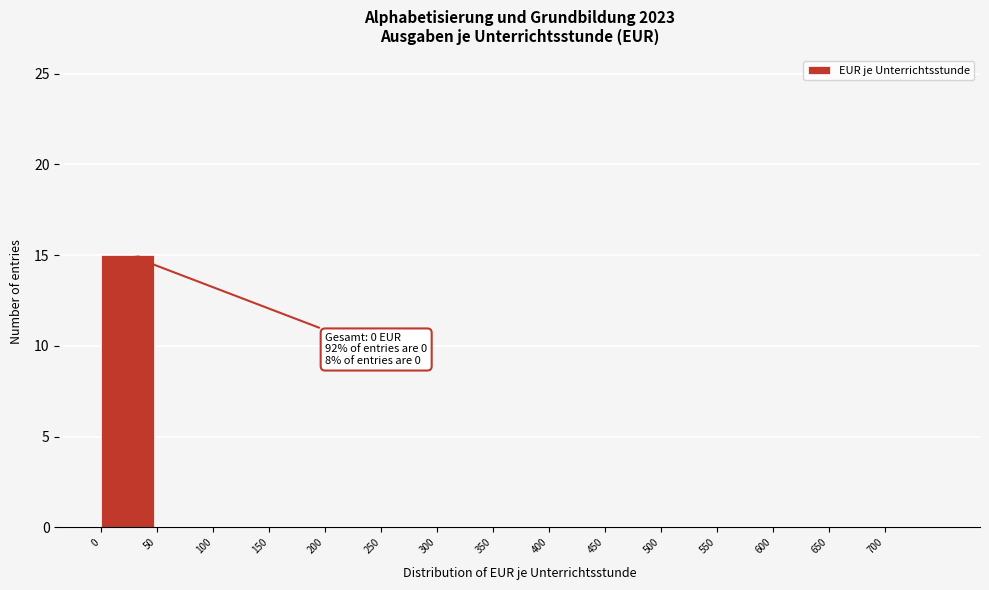

Over which range of the x-axis is the bar tallest?

0 to 50